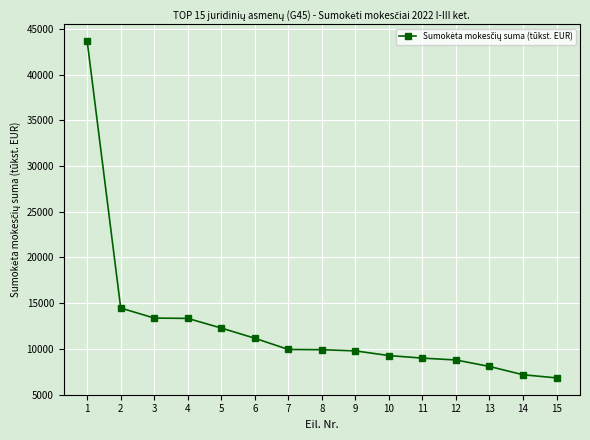

What is the ratio of the value at 14 to the value at 6?

0.6